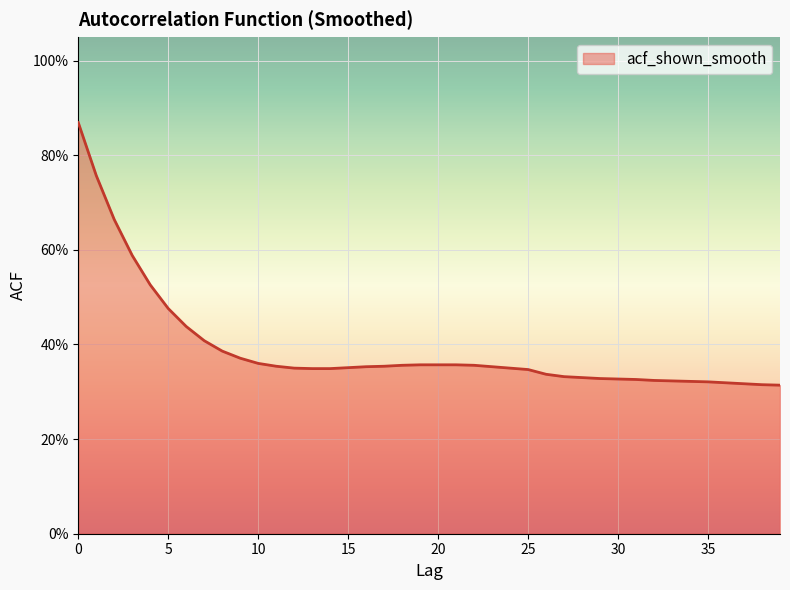

What is the minimum value shown in the chart?

0.3